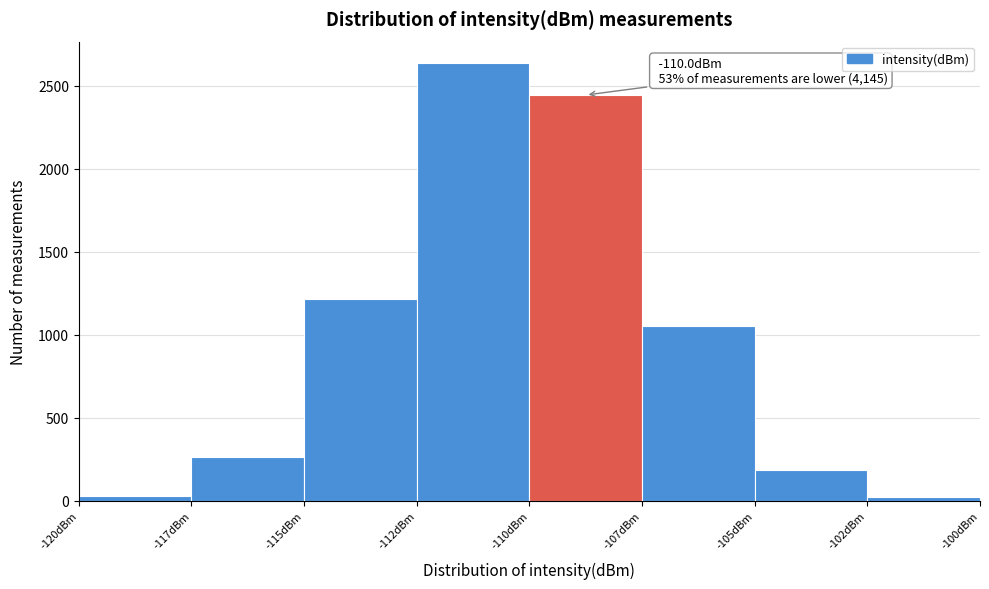

What is the average value?

982